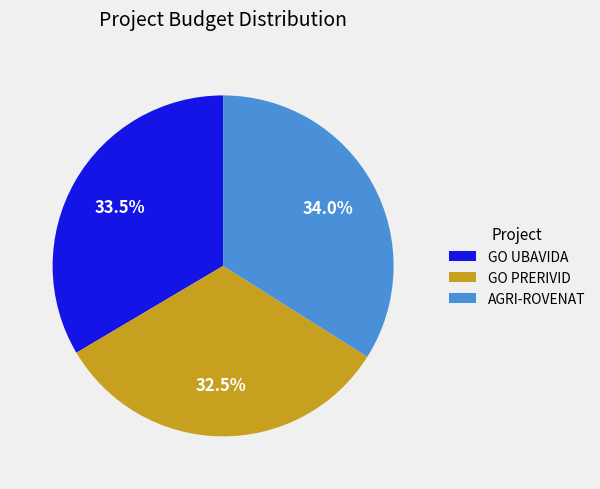

Which has a higher value, GO PRERIVID or GO UBAVIDA?

GO UBAVIDA